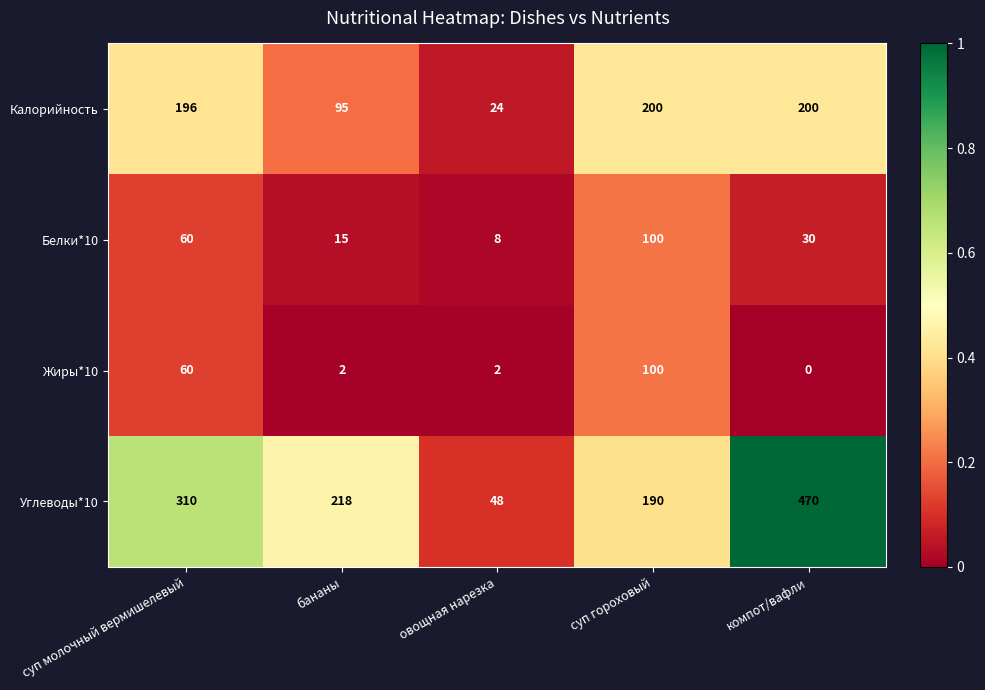

At which category does the chart reach its minimum across all series?

компот/вафли